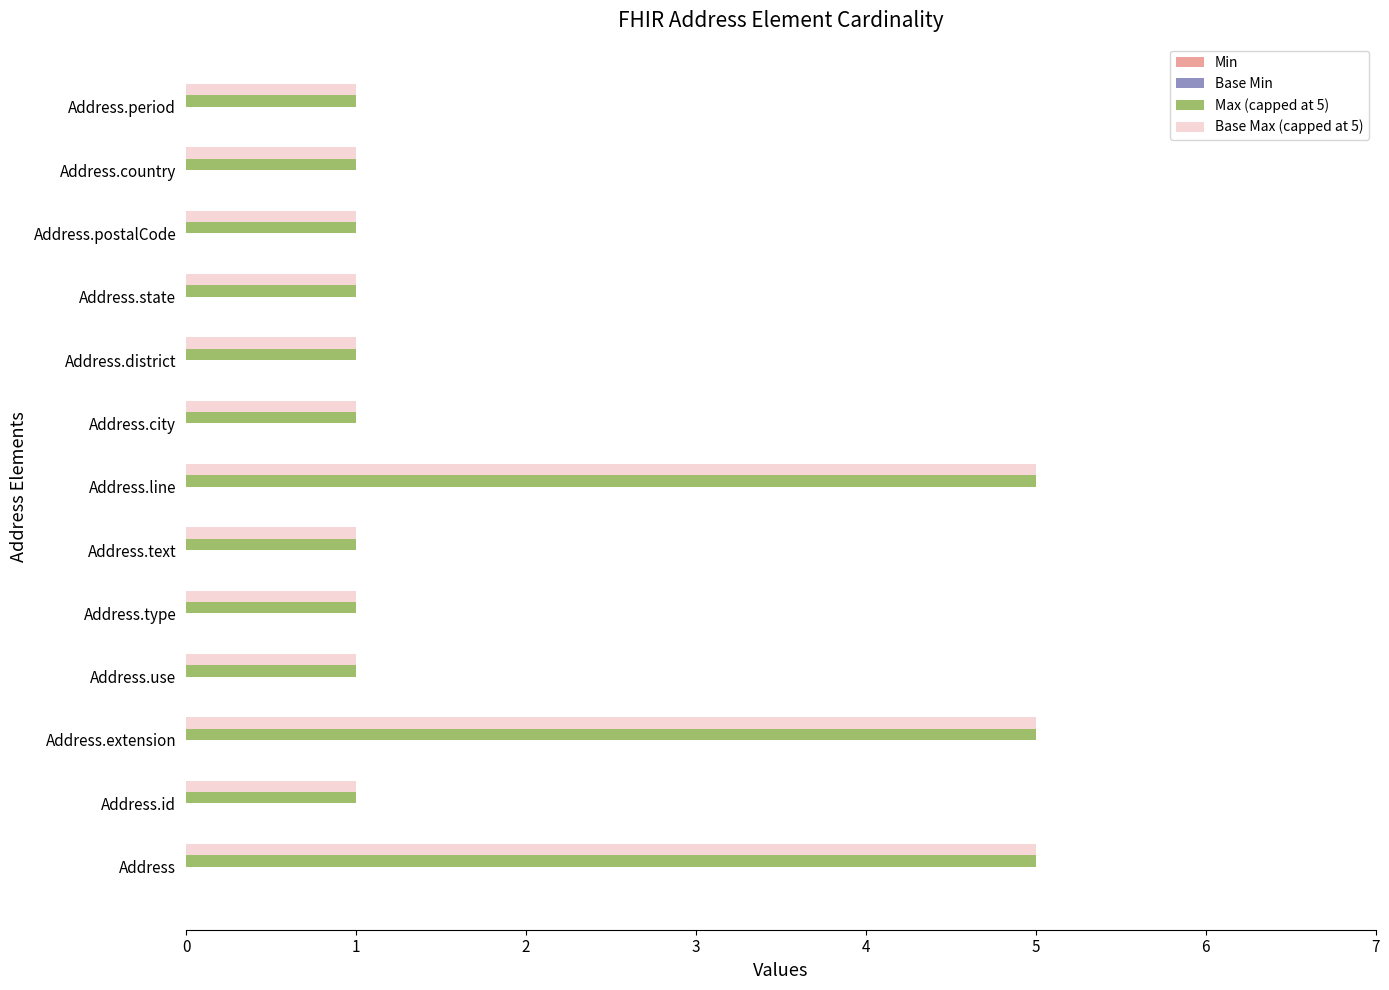

At how many categories does at least one series exceed 3?

3